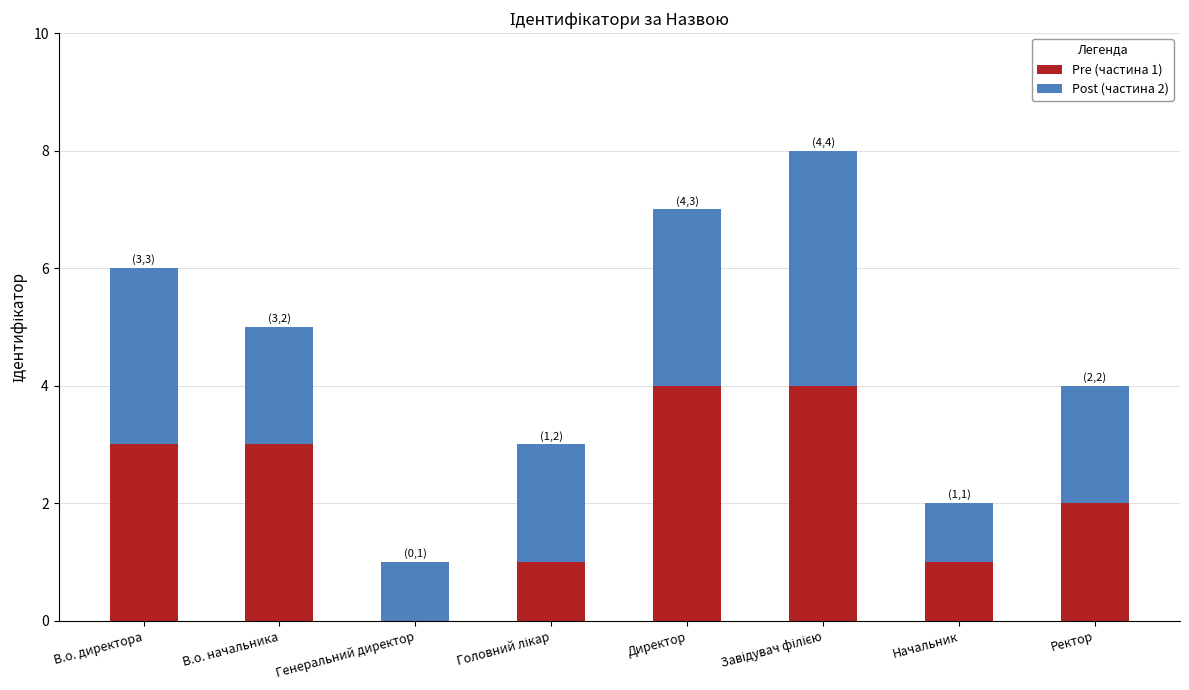

What are all the series names shown in the legend?

Pre (частина 1), Post (частина 2)